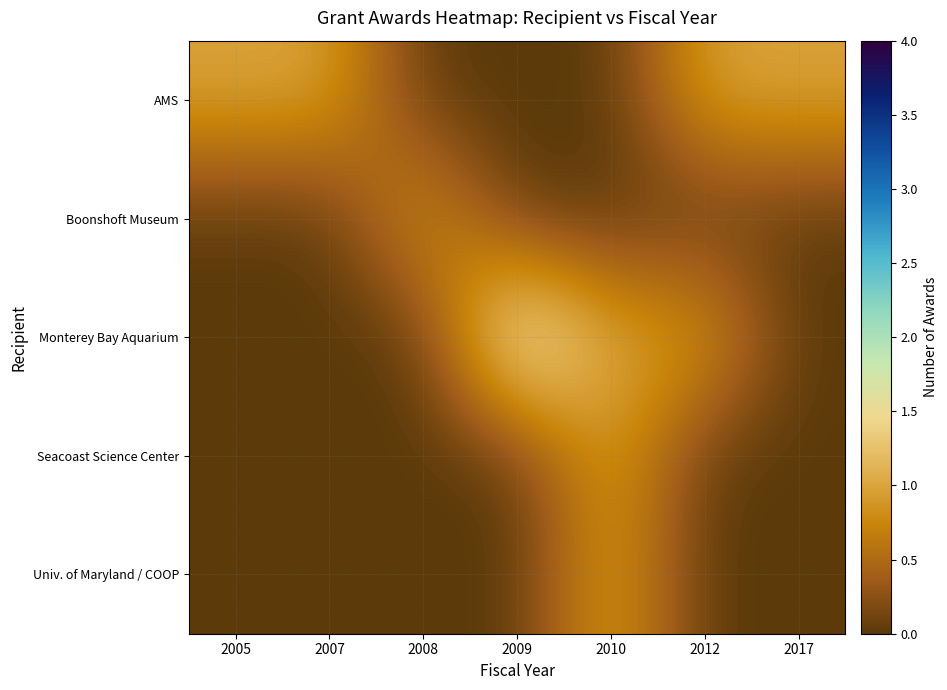

Count the number of categories in the chart.

7